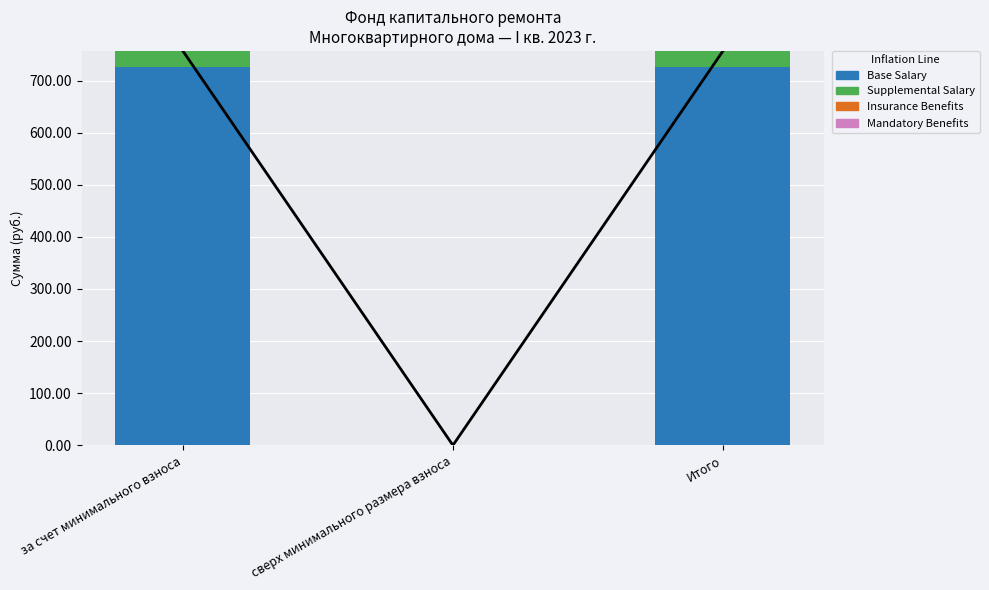

What is the label of the 3rd bar from the right?

за счет минимального взноса